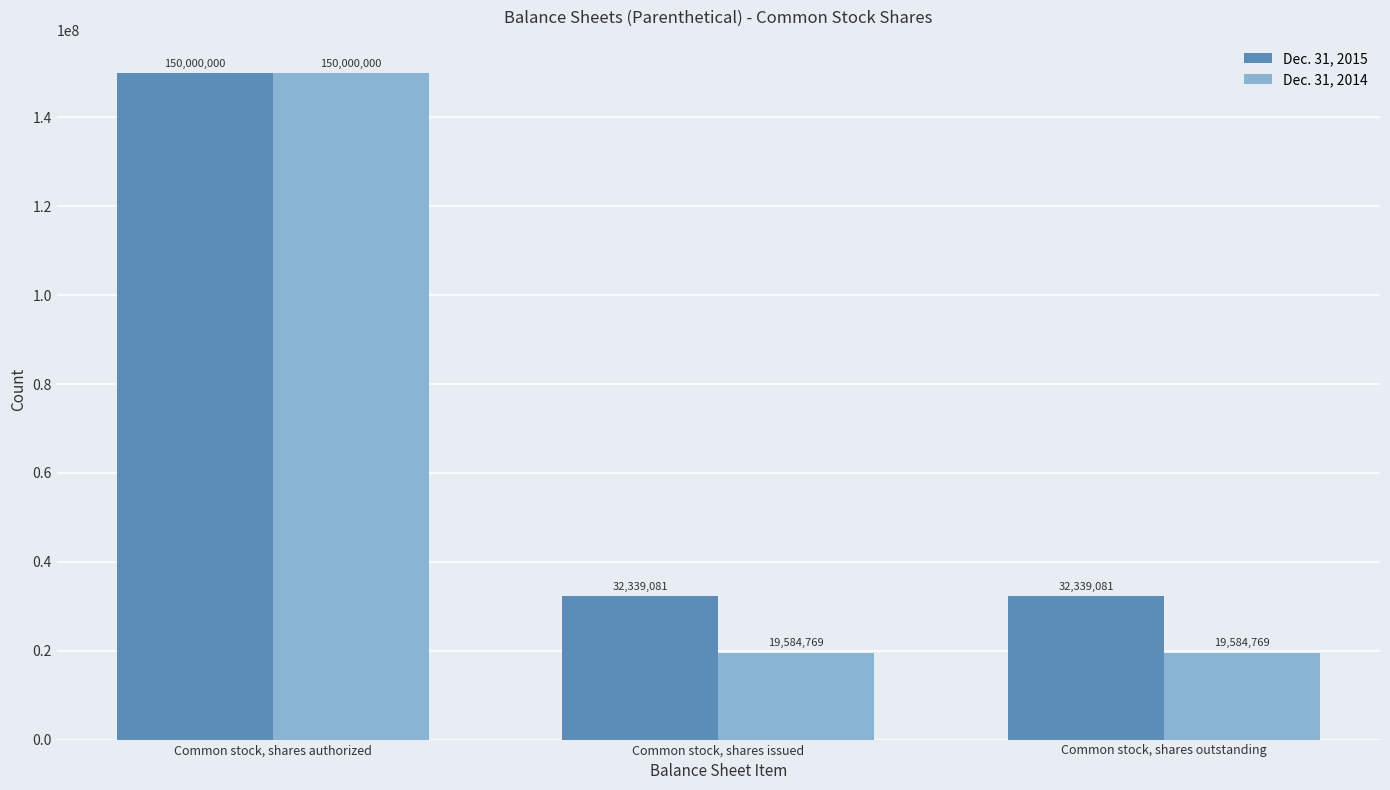

Rank the series at Common stock, shares outstanding from lowest to highest value.

Dec. 31, 2014, Dec. 31, 2015